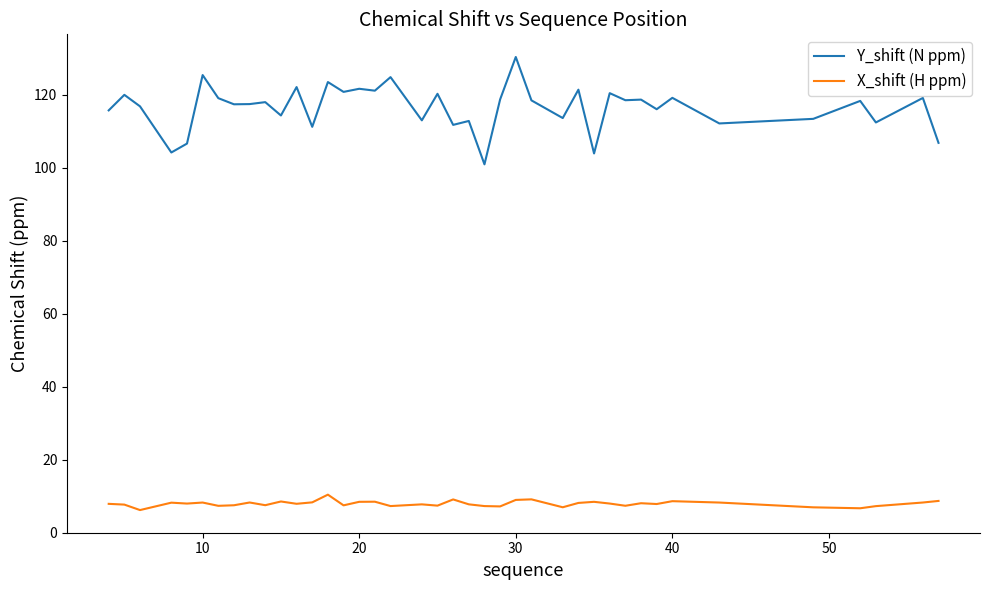

What is the maximum value for Y_shift (N ppm)?

130.4